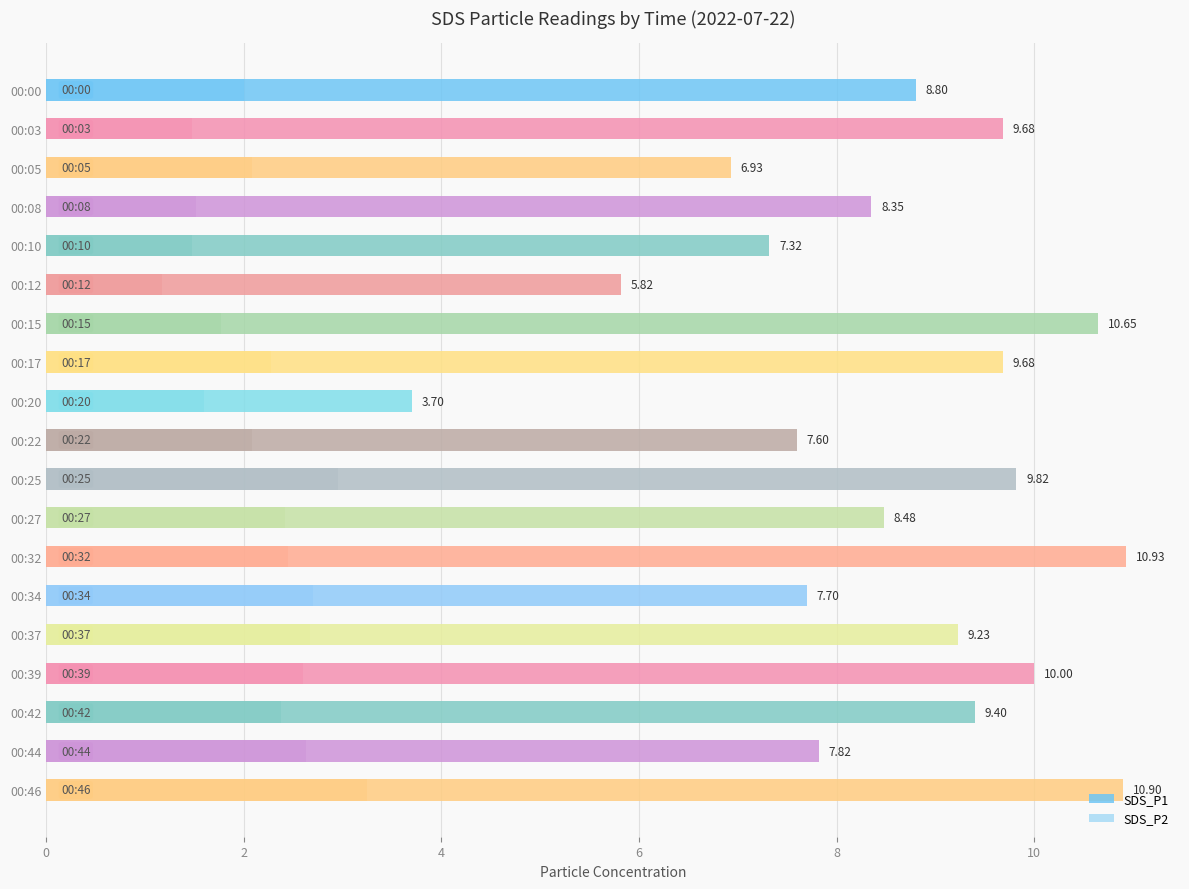

What are all the series names shown in the legend?

SDS_P1, SDS_P2